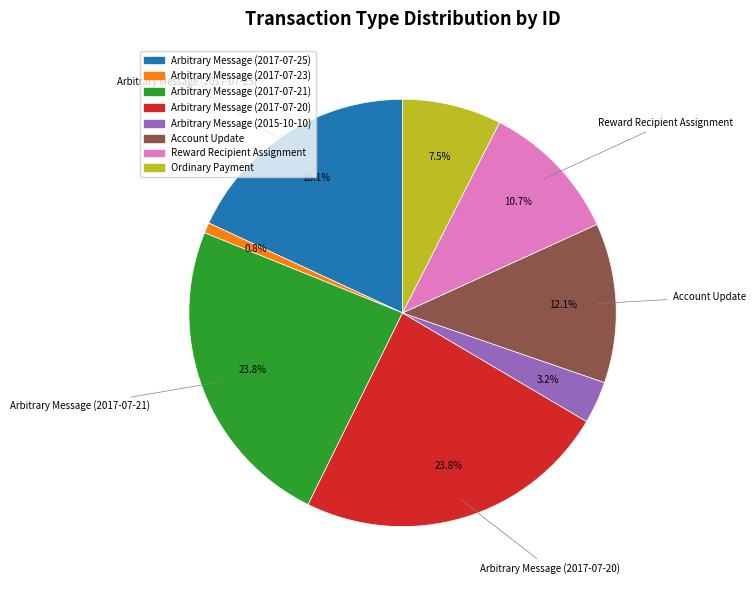

To the nearest percent, what is the combined percentage of Arbitrary Message (2017-07-25) and Arbitrary Message (2017-07-21)?

42%